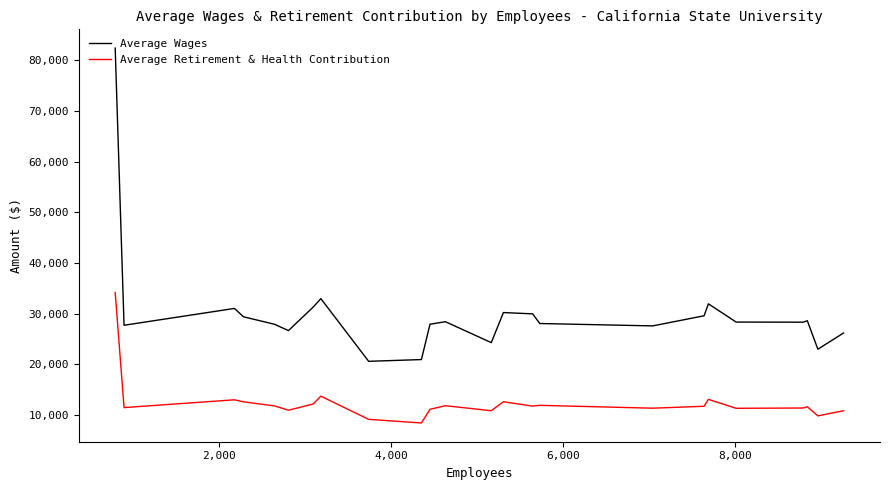

What is the smallest value displayed?

8446.2